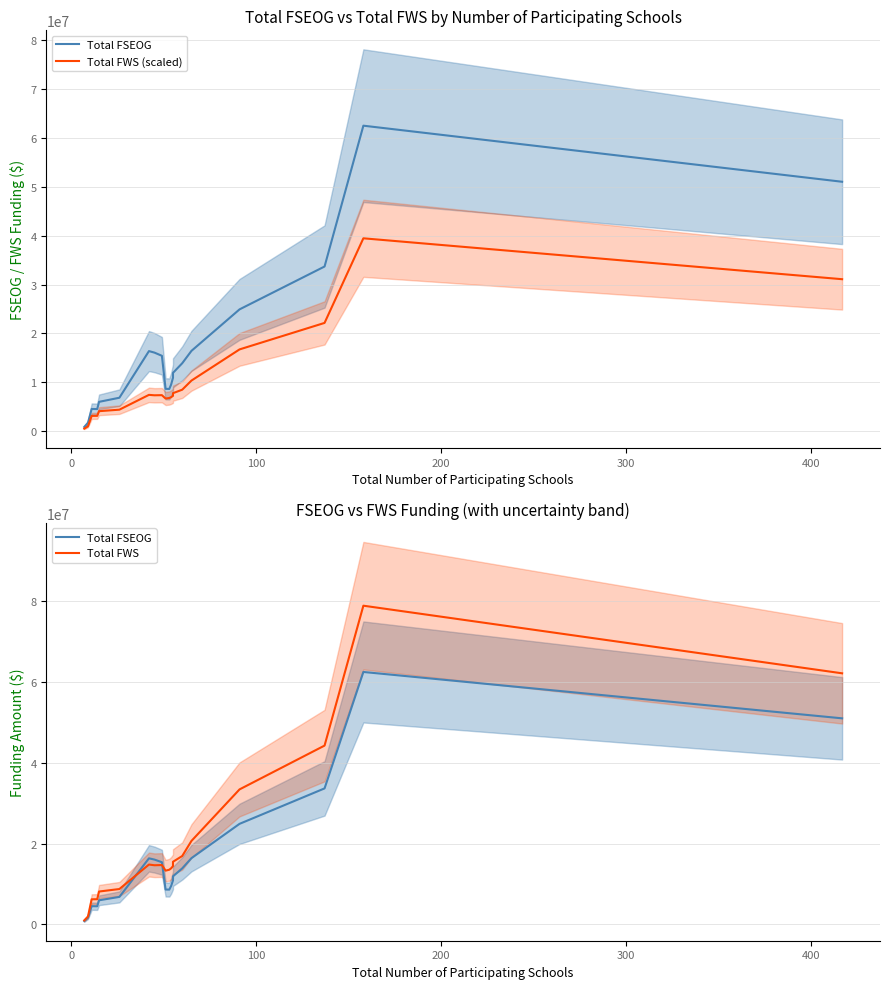

At how many categories does at least one series exceed 71160110?

1